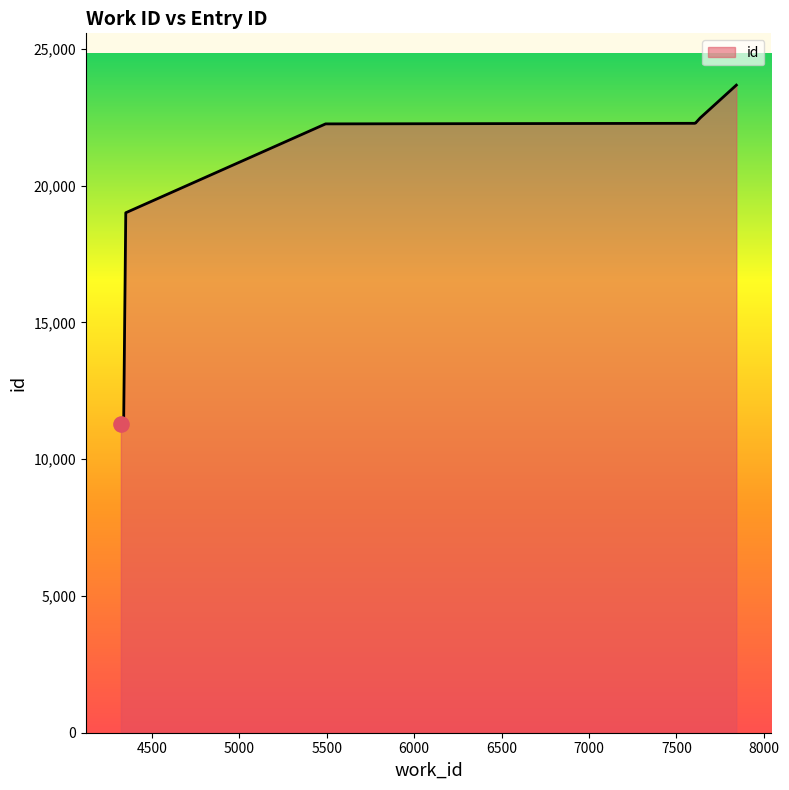

What is the change in value from 4339 to 7843?

+12299